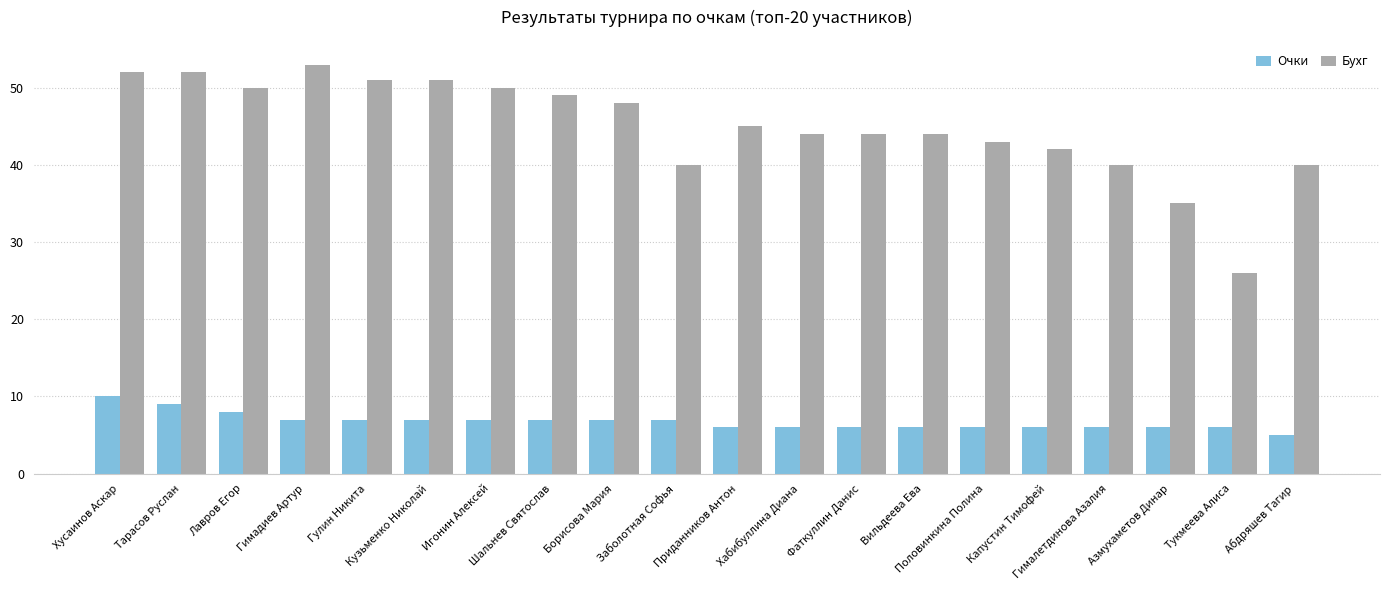

The Очки series shows 10 at Приданников Антон. True or false?

False